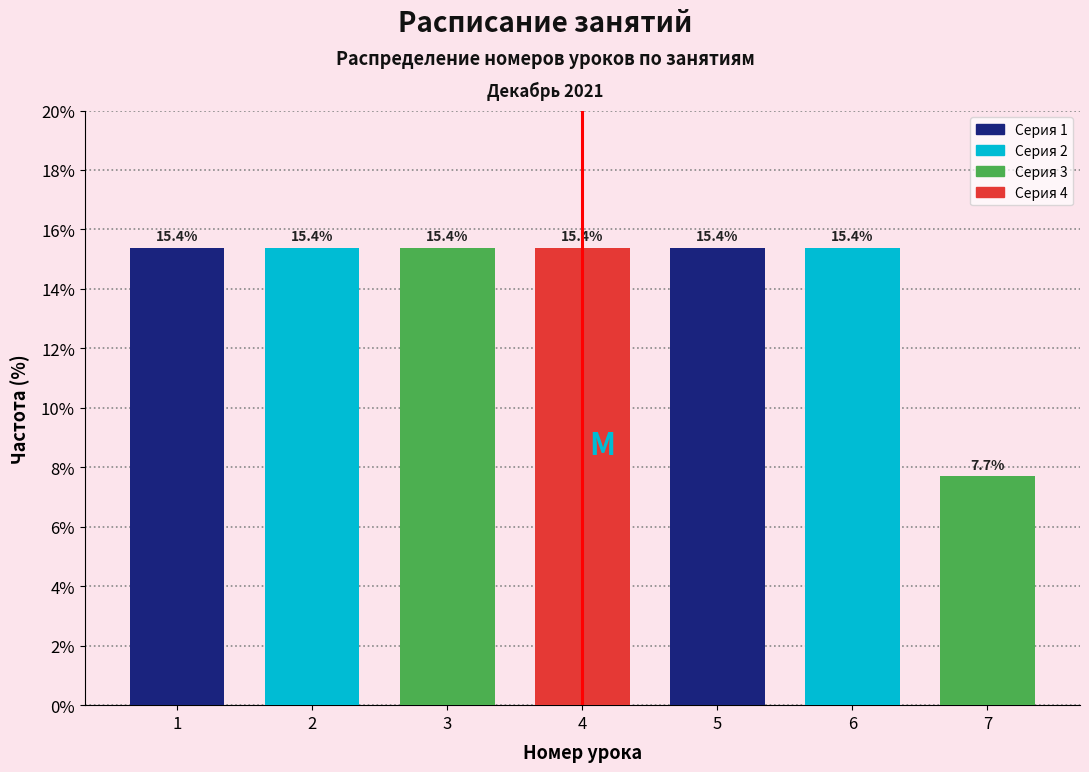

Reading left to right, list all the values displayed in this chart.

1=15.4	2=15.4	3=15.4	4=15.4	5=15.4	6=15.4	7=7.7